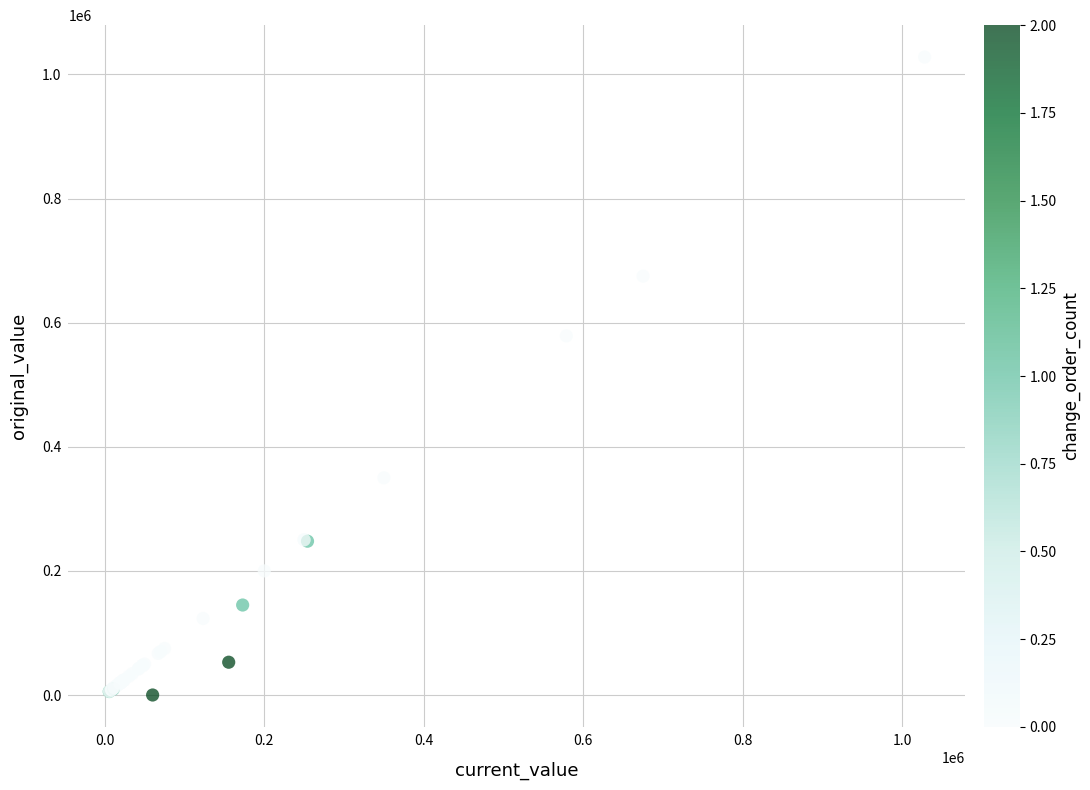

What Y value in the scatter plot is closest to 514000?

578722.0